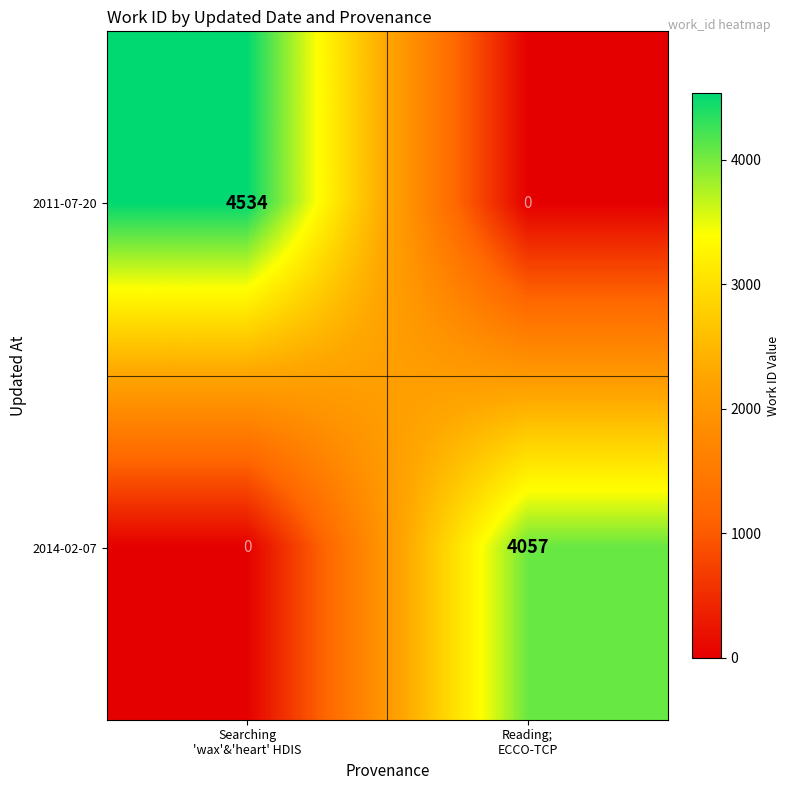

Rank the series at Reading;
ECCO-TCP from highest to lowest value.

2014-02-07, 2011-07-20